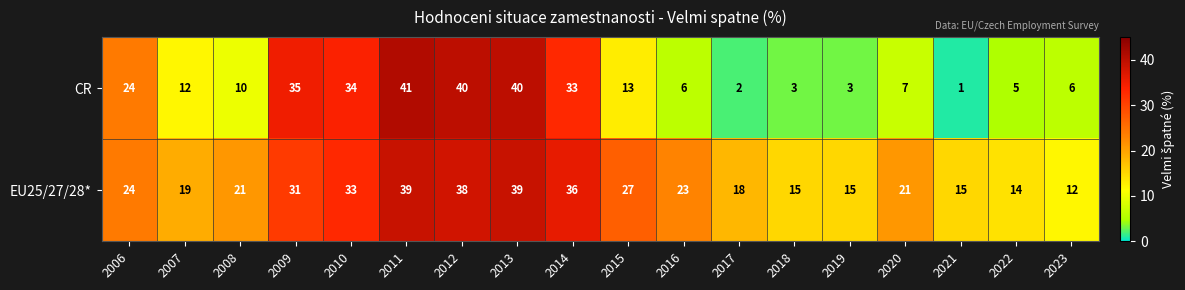

What is the greatest value displayed?

41